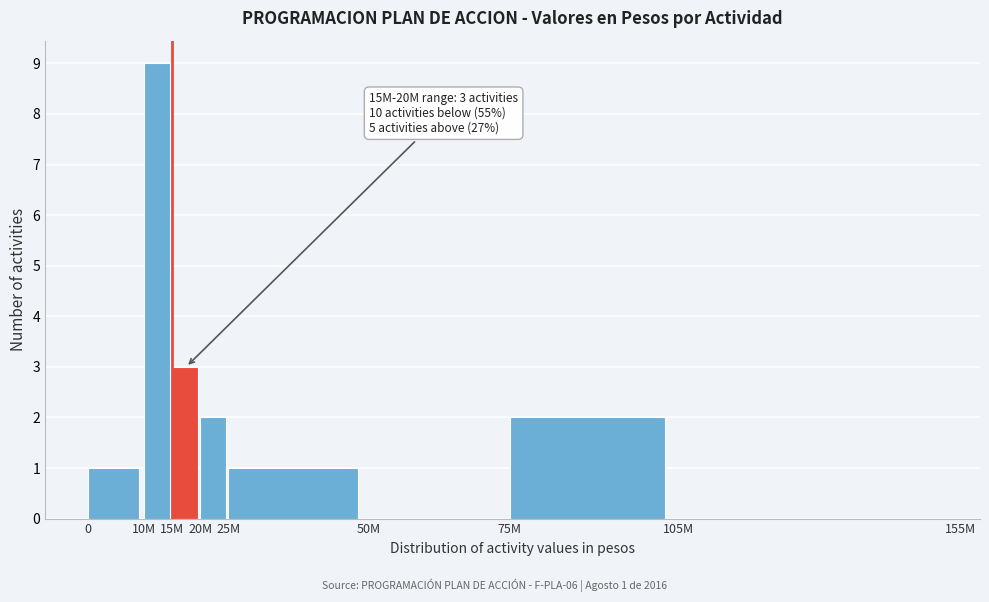

Reading left to right, extract all data points from this chart.

0=1	10M=9	15M=3	20M=2	25M=1	50M=0	75M=2	105M=0